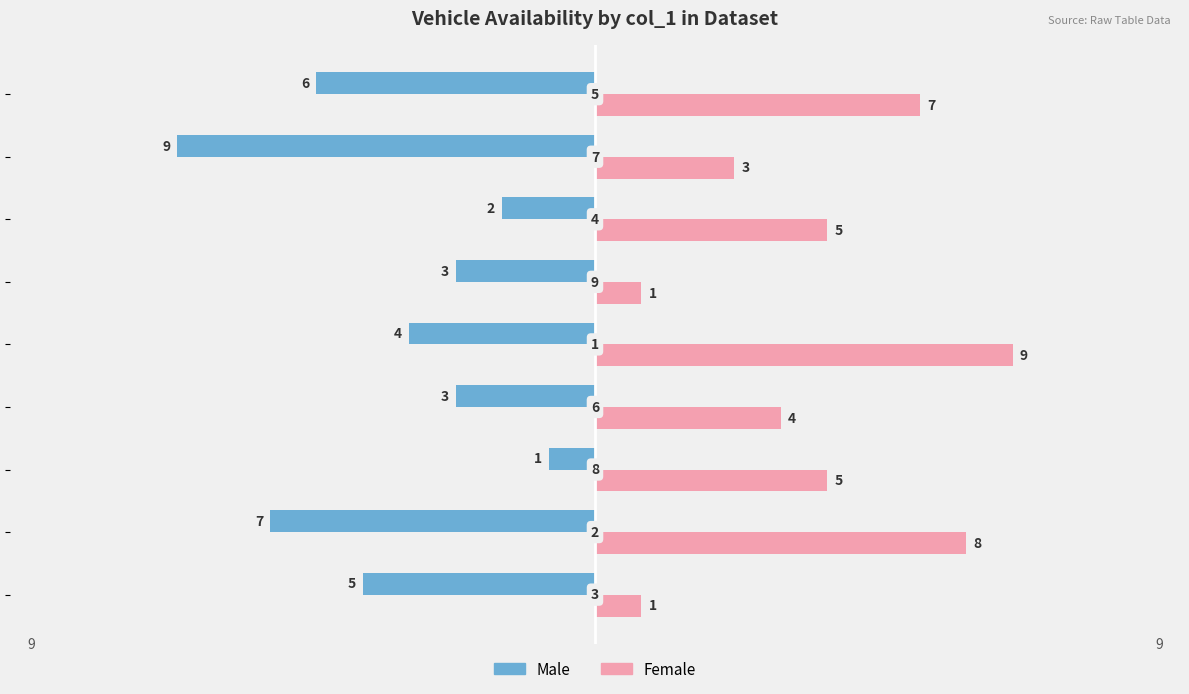

Rank the series by their average value, from highest to lowest.

Female, Male